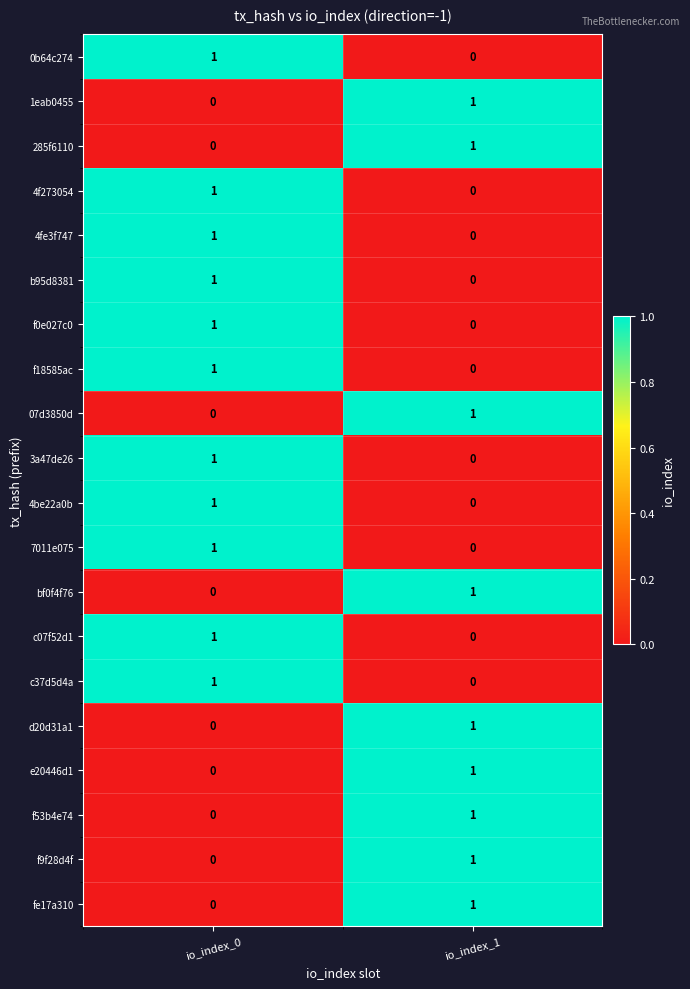

List the labels in order of bf0f4f76 value, smallest first.

io_index_0, io_index_1